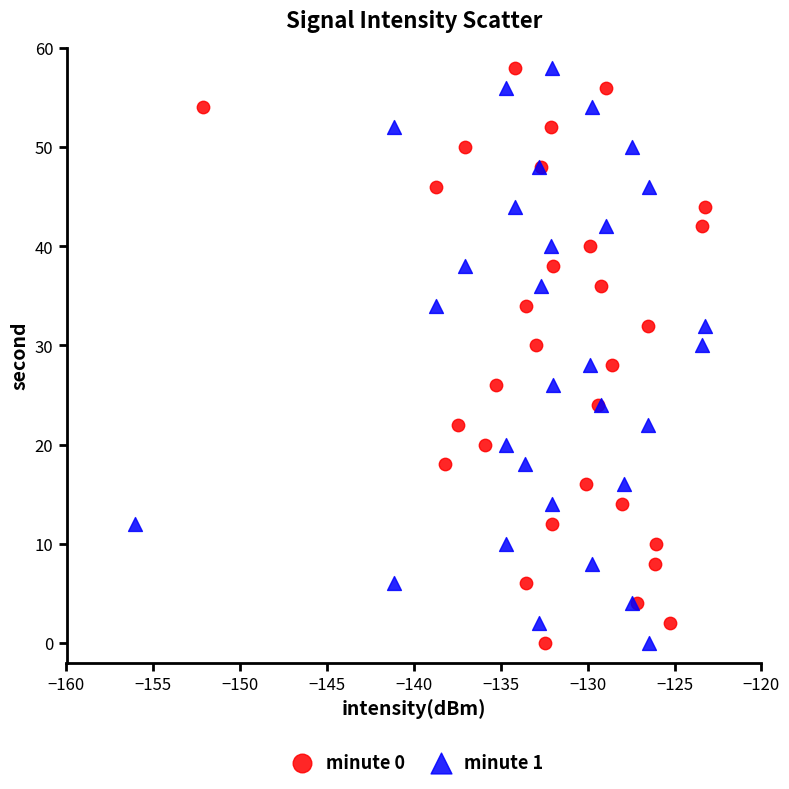

What are all the series names shown in the legend?

minute 0, minute 1